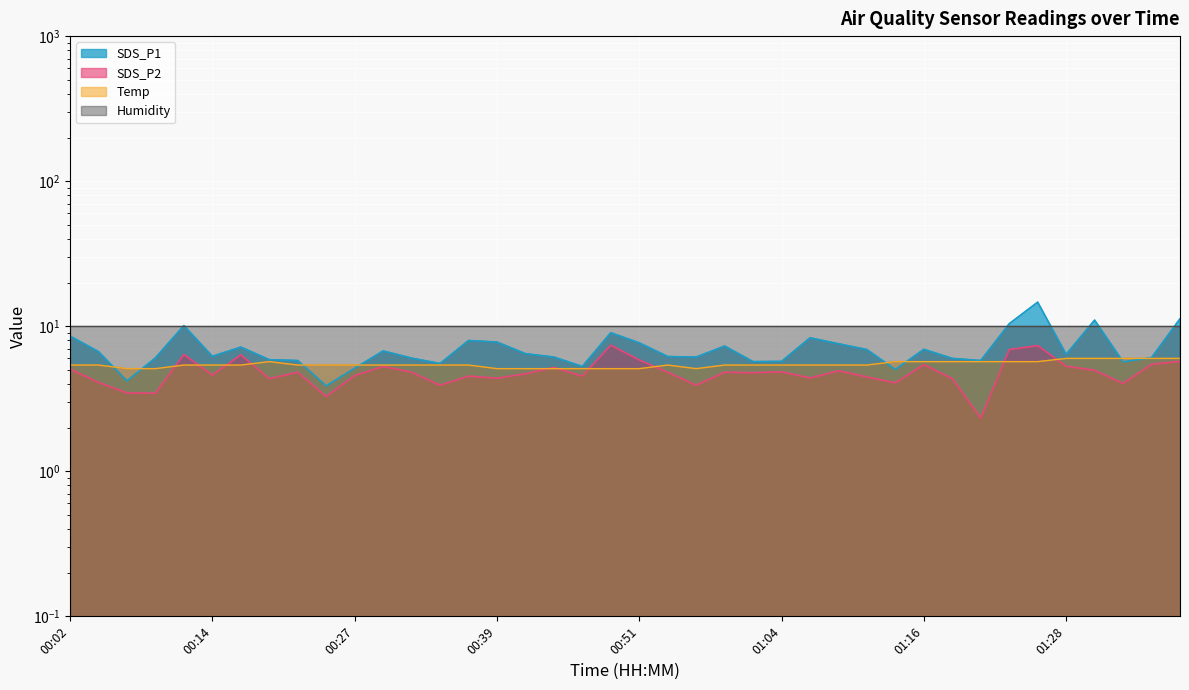

Which series has the largest range (max minus min)?

SDS_P1